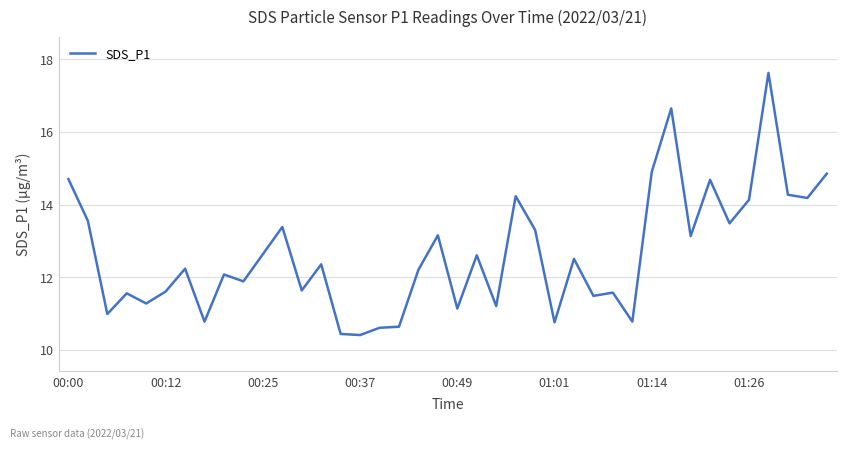

What is the difference between the maximum and minimum values?

7.2